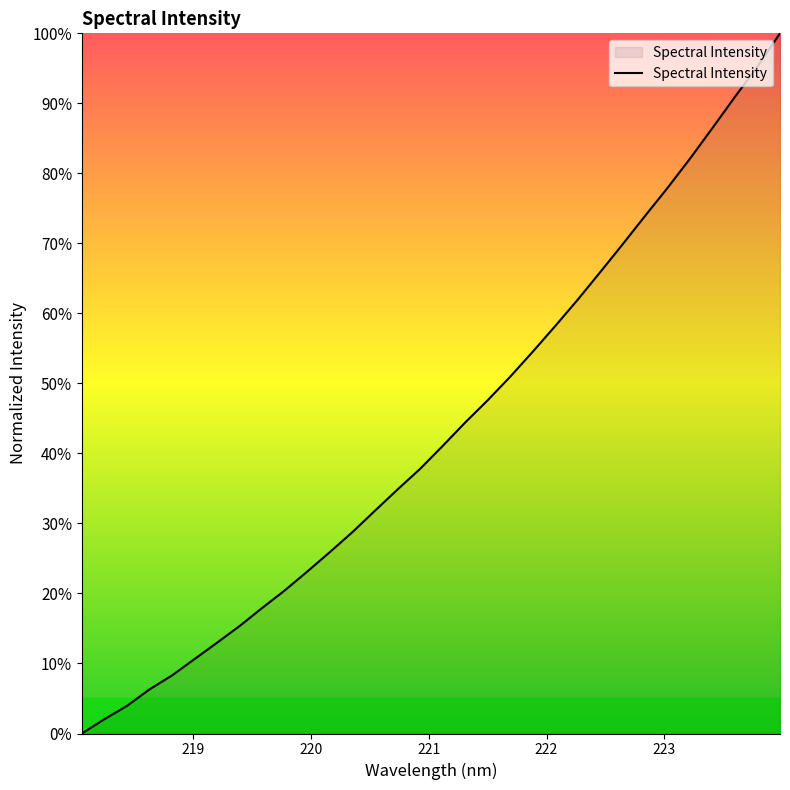

What is the greatest value displayed?

100.0